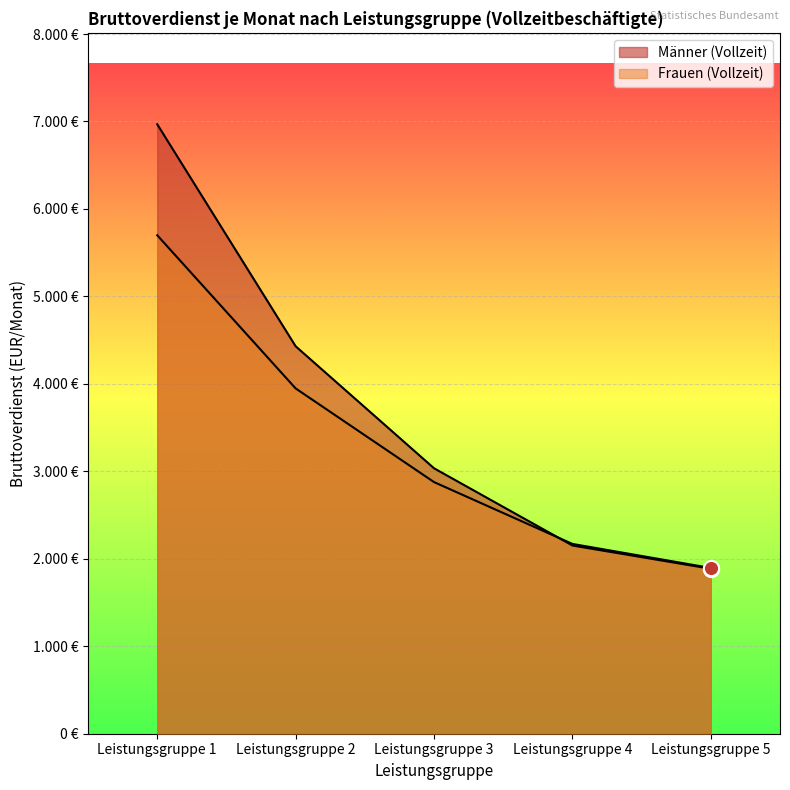

Which series has the widest spread of Y values?

Männer (Vollzeit)